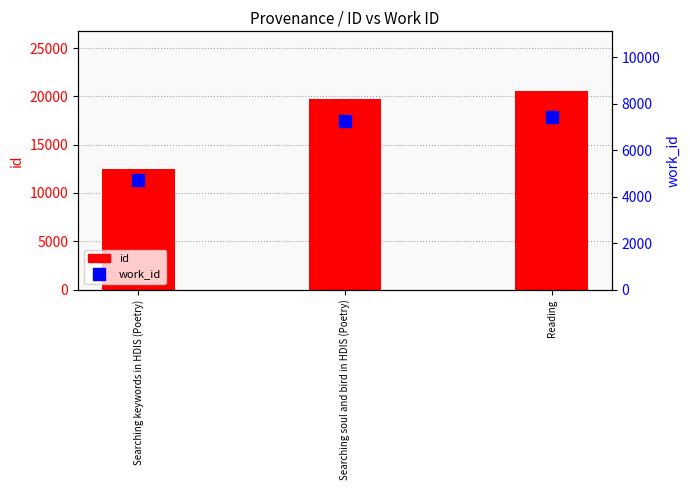

At which label does work_id first exceed 7237?

Reading